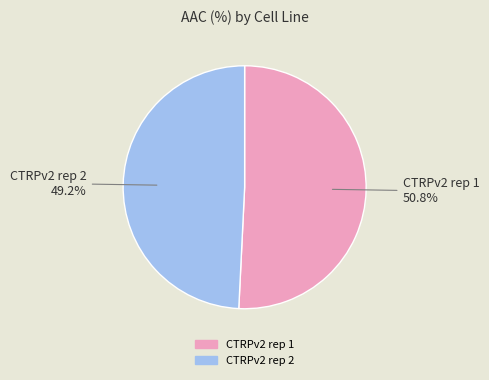

Does CTRPv2 rep 1 account for over 50% of the chart?

Yes